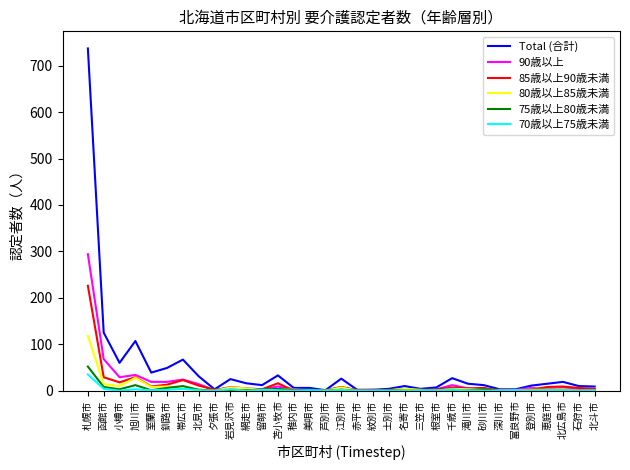

Which series has the largest range (max minus min)?

Total (合計)